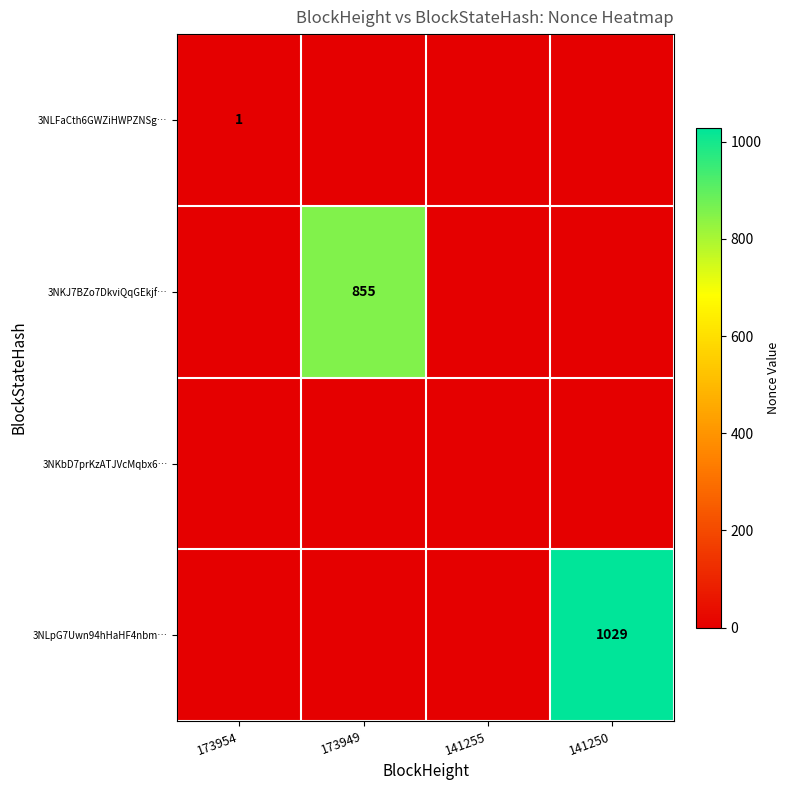

The 3NKJ7BZo7DkviQqGEkjf… series shows 355 at 173949. True or false?

False